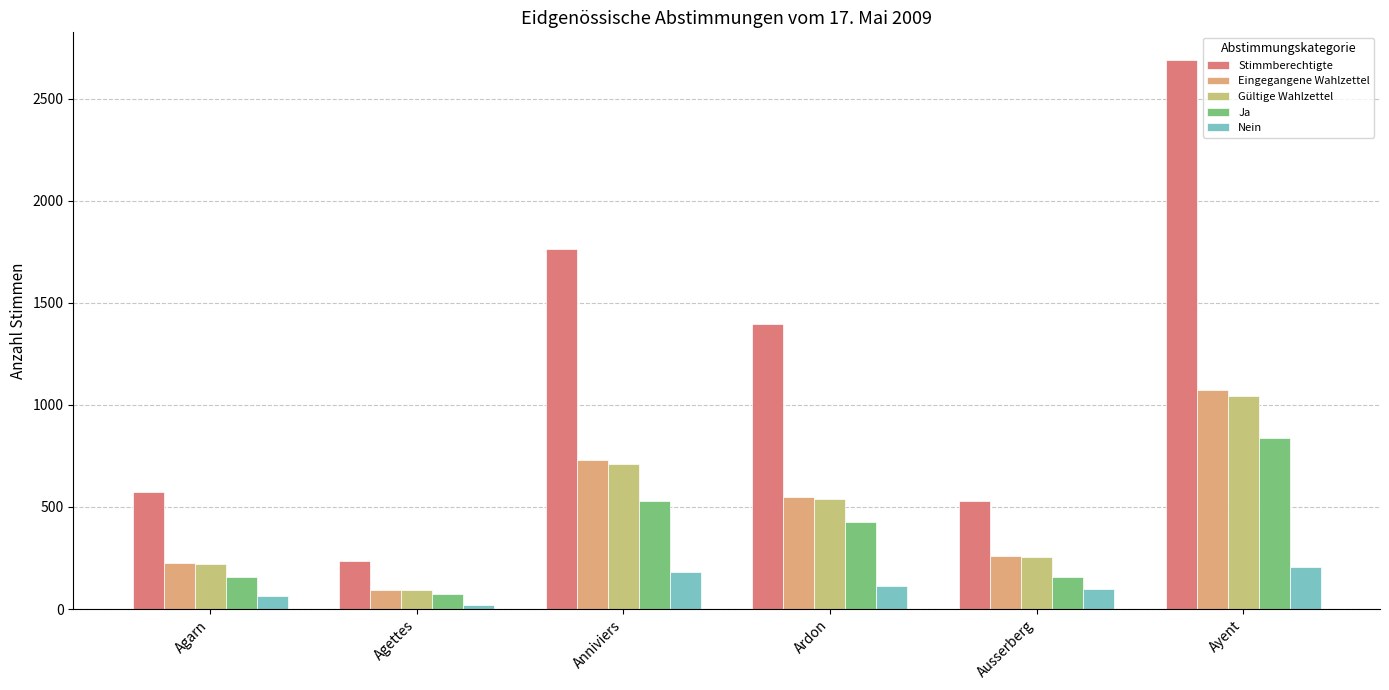

How many groups of bars are there?

6